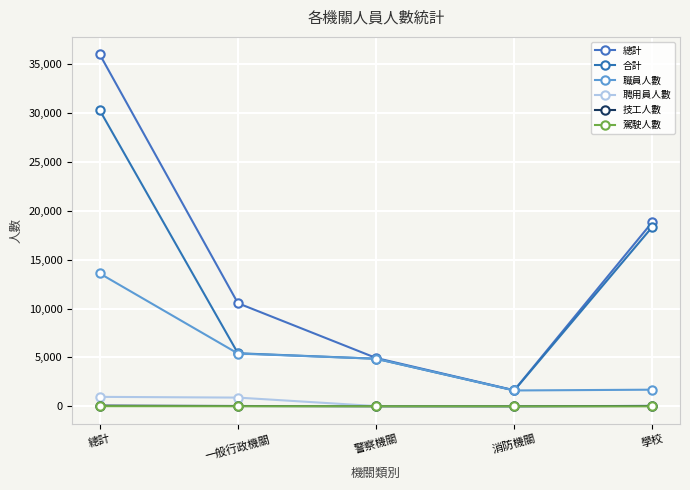

True or false: 職員人數 has more than 1 points higher than both neighbors.

False